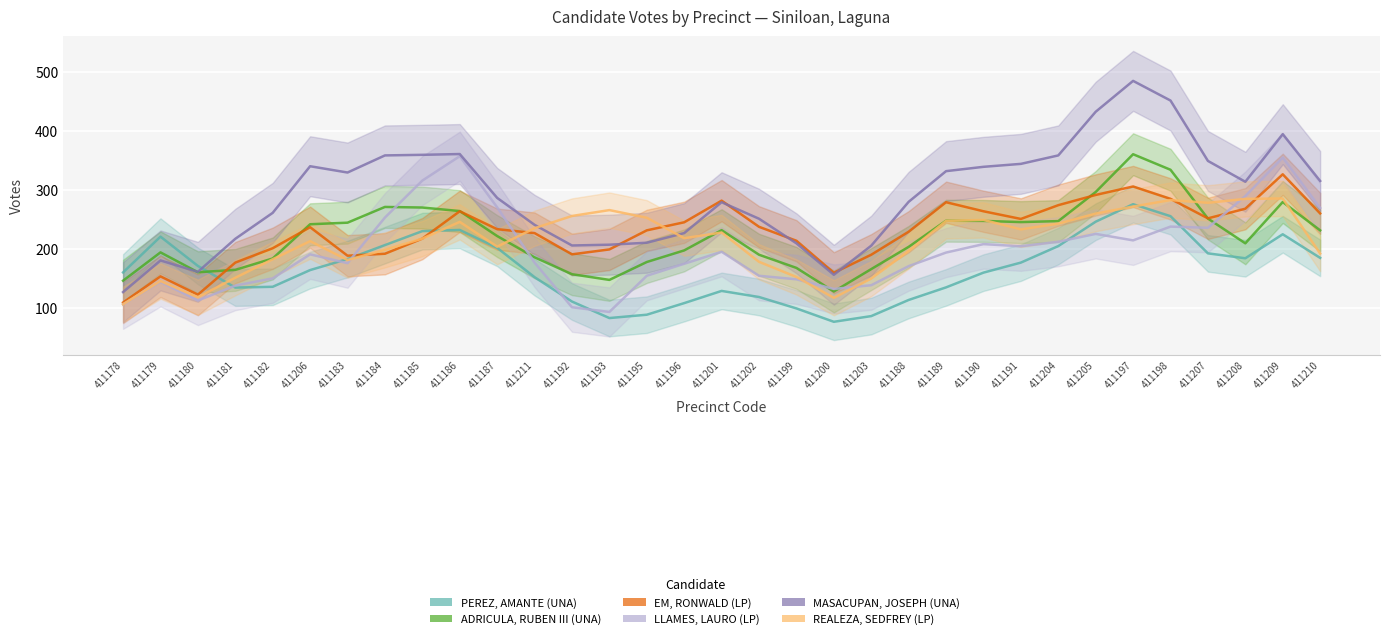

Is it true that EM, RONWALD (LP) equals 368.1 at 411191?

False